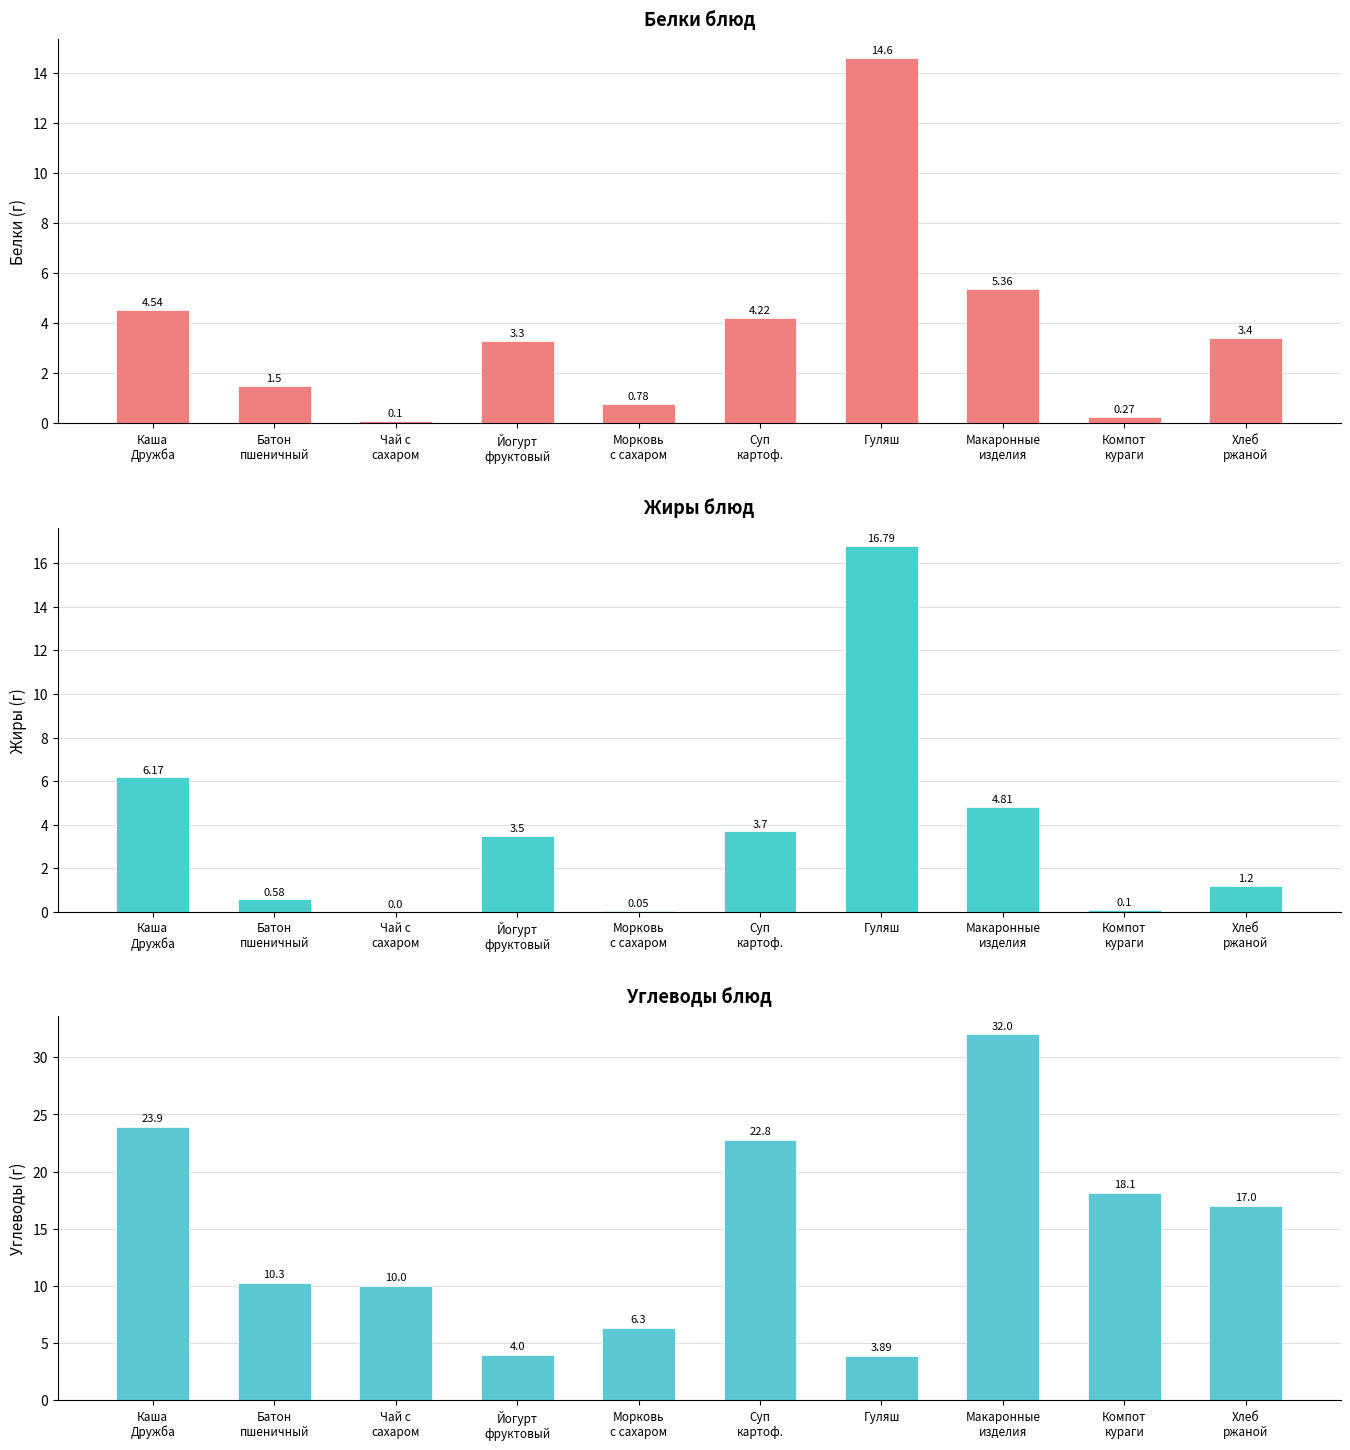

Which has a higher value, Суп
картоф. or Чай с
сахаром?

Суп
картоф.